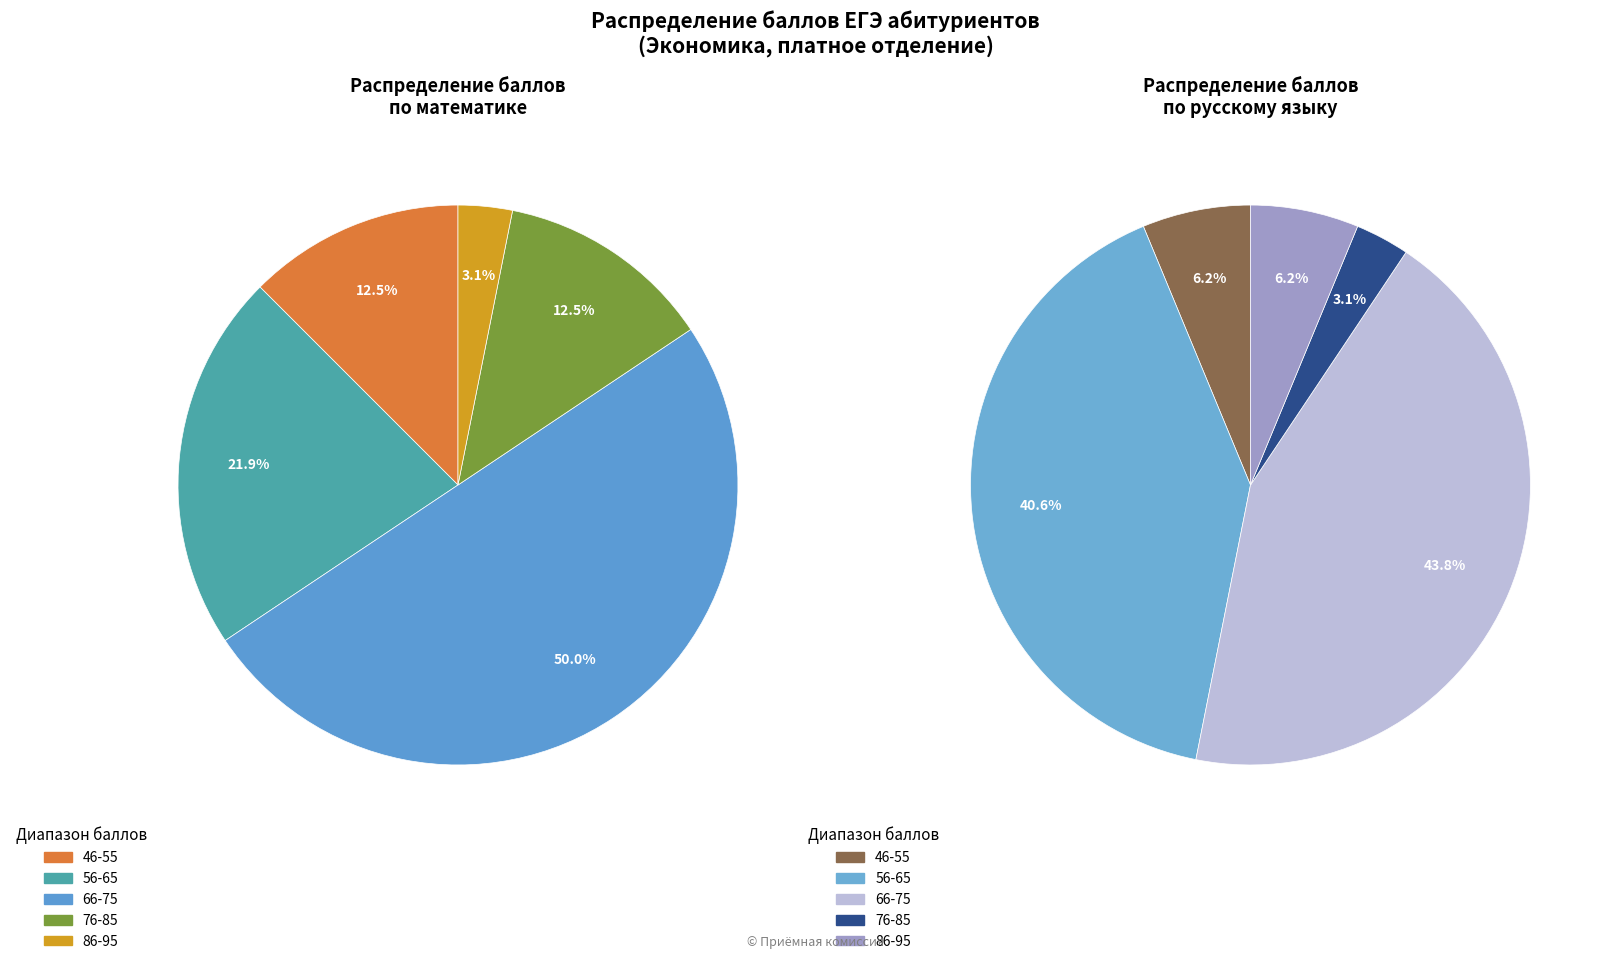

Is there any slice that represents more than half of the pie?

No